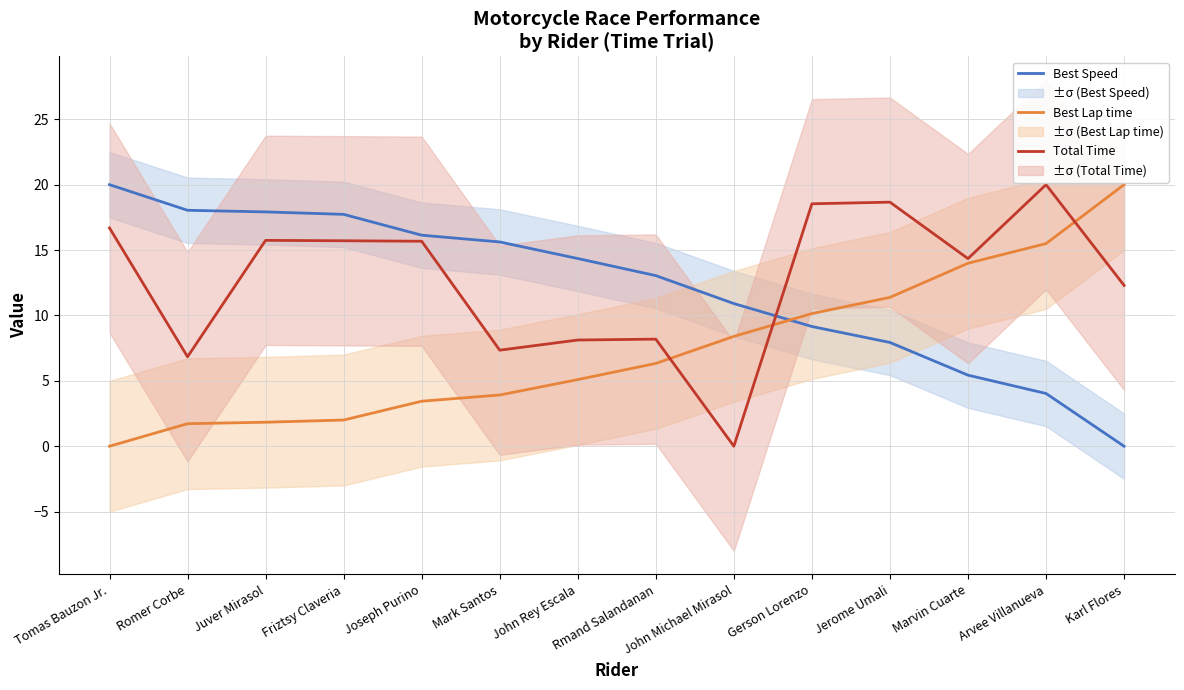

What are all the series names shown in the legend?

Best Speed, Best Lap time, Total Time